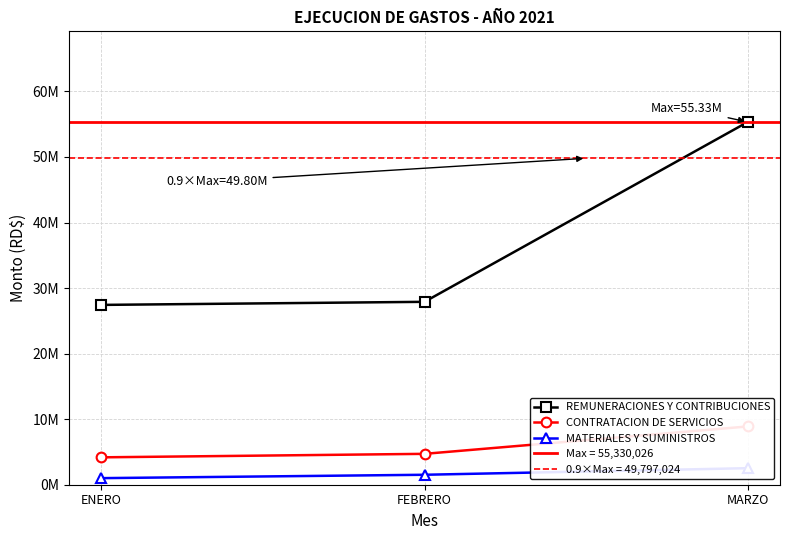

What is the label of the 3rd point from the right?

ENERO